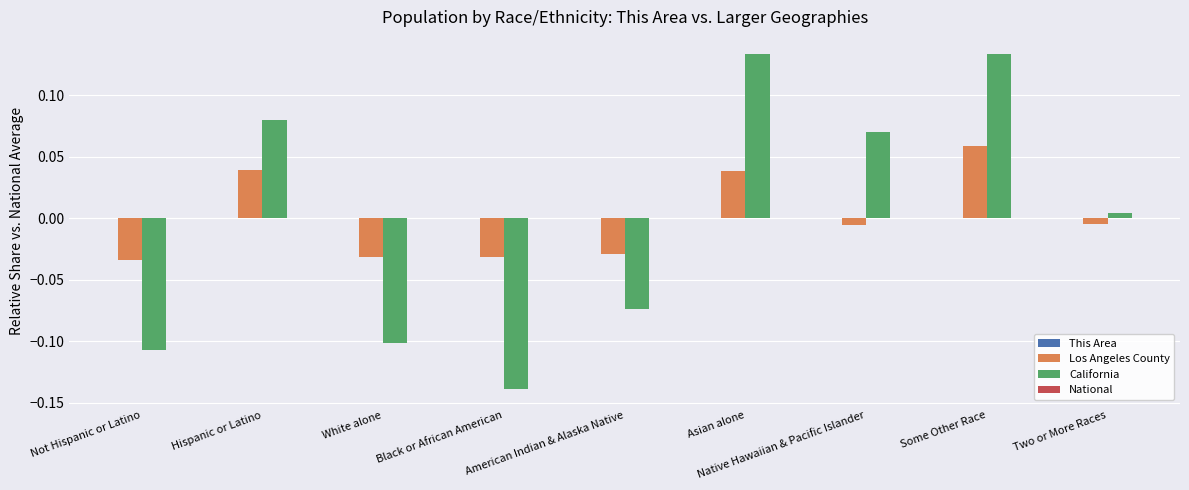

What is the minimum value shown in the chart?

-0.1